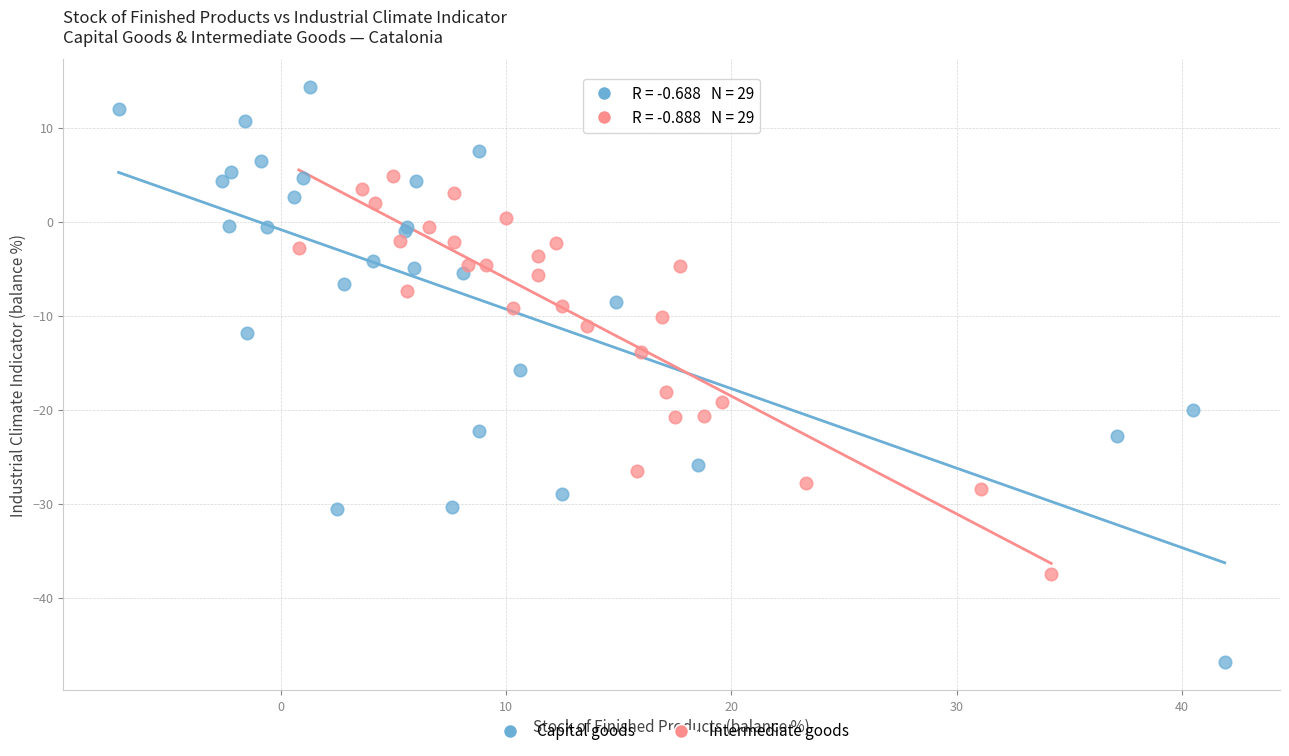

What are all the series names shown in the legend?

Capital goods, Intermediate goods